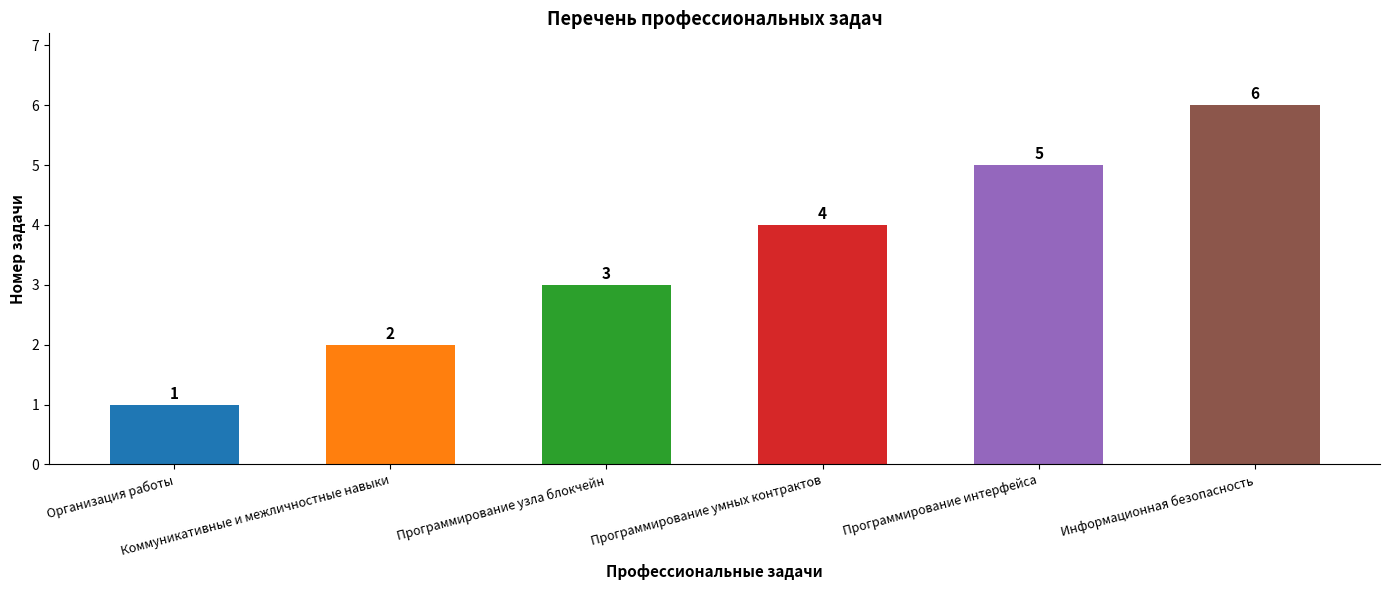

The value at Программирование узла блокчейн is 3. True or false?

True